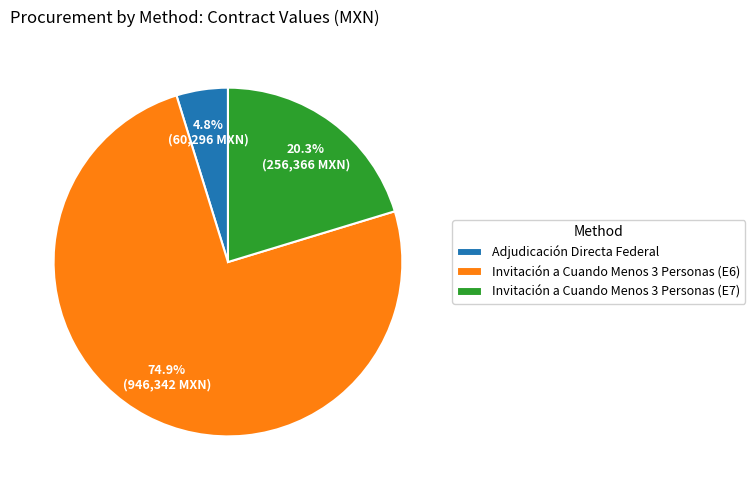

Combined, what portion of the pie is Adjudicación Directa Federal and Invitación a Cuando Menos 3 Personas (E7)?

25.1%